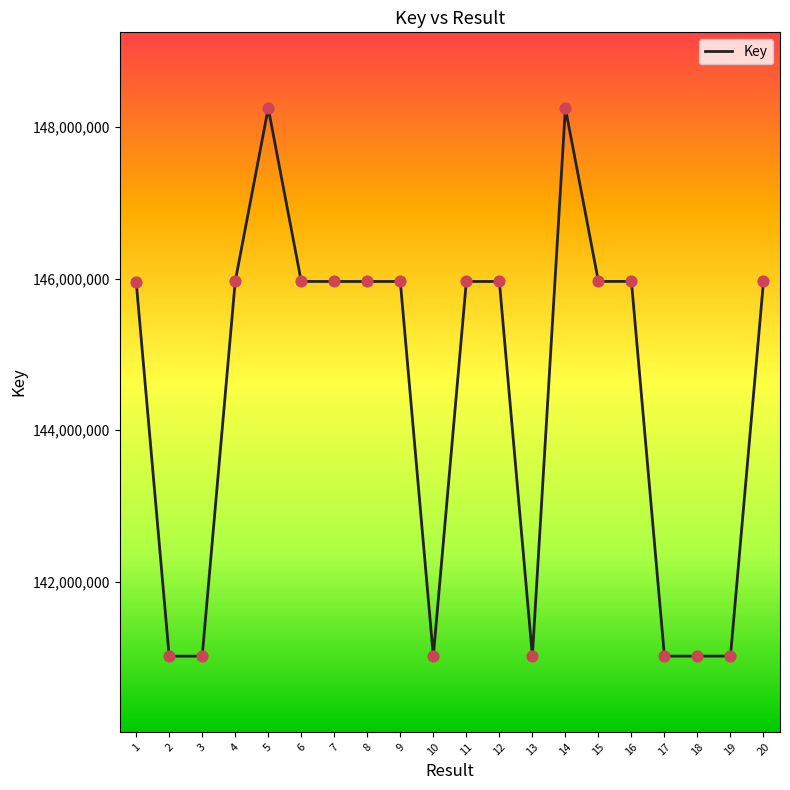

What is the ratio of the value at 11 to the value at 3?

1.0